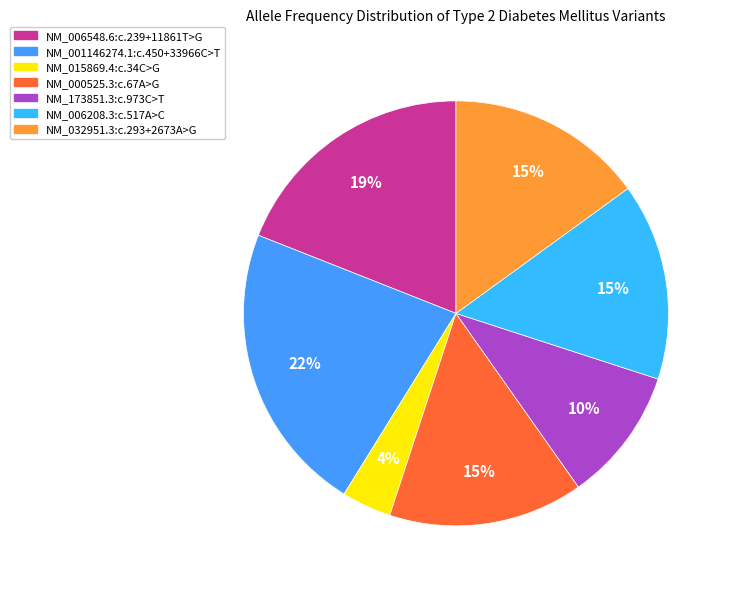

Is there any slice that represents more than half of the pie?

No